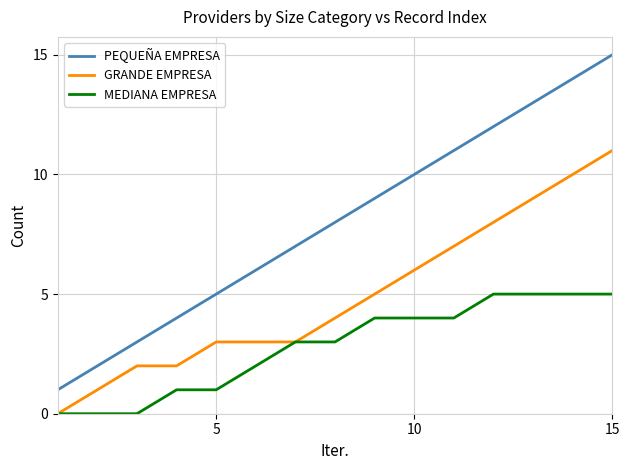

True or false: PEQUEÑA EMPRESA and GRANDE EMPRESA intersect in this chart.

False